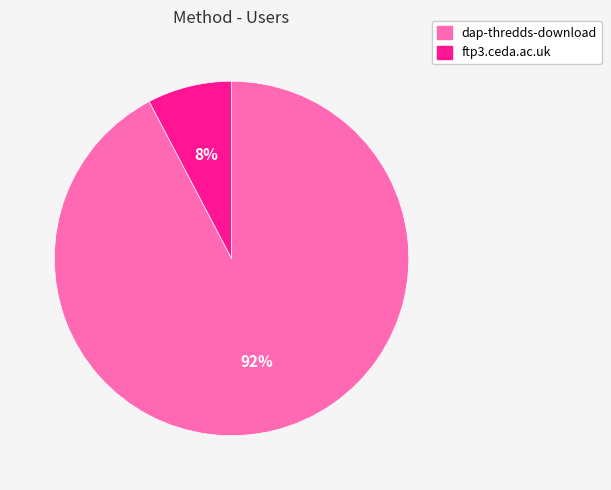

Between dap-thredds-download and ftp3.ceda.ac.uk, which is larger?

dap-thredds-download